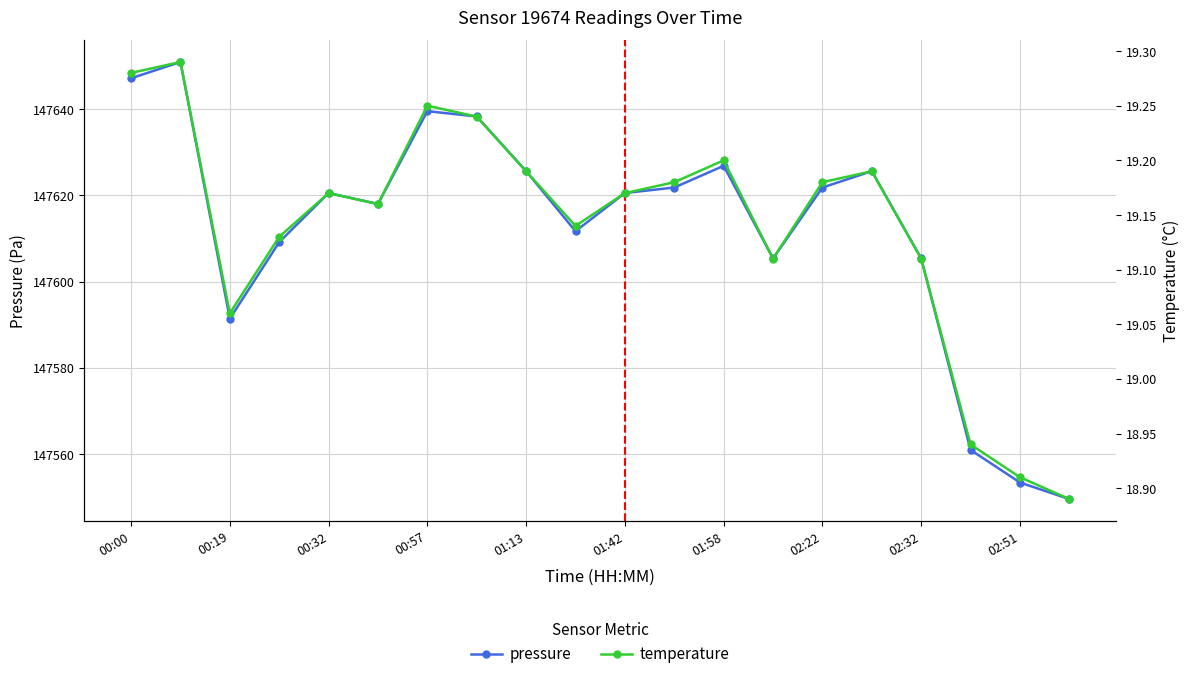

What is the difference between the maximum and second lowest values in the temperature series?

0.4